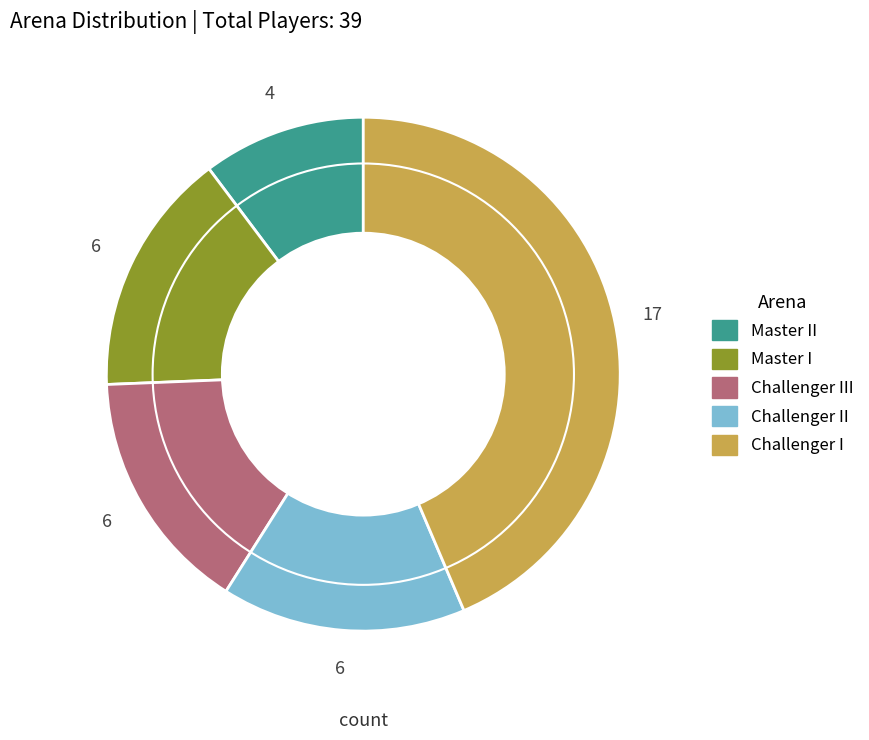

Is there a majority slice in this chart?

No